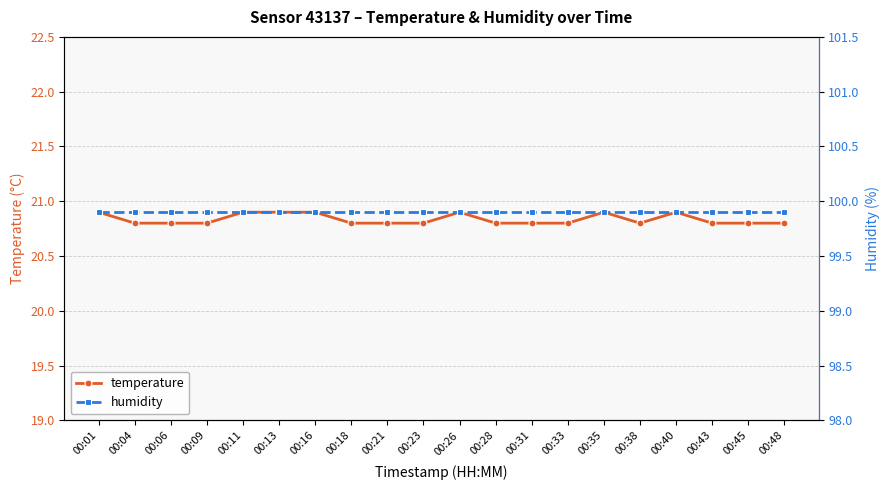

At which category is the sum across all series the highest?

00:01